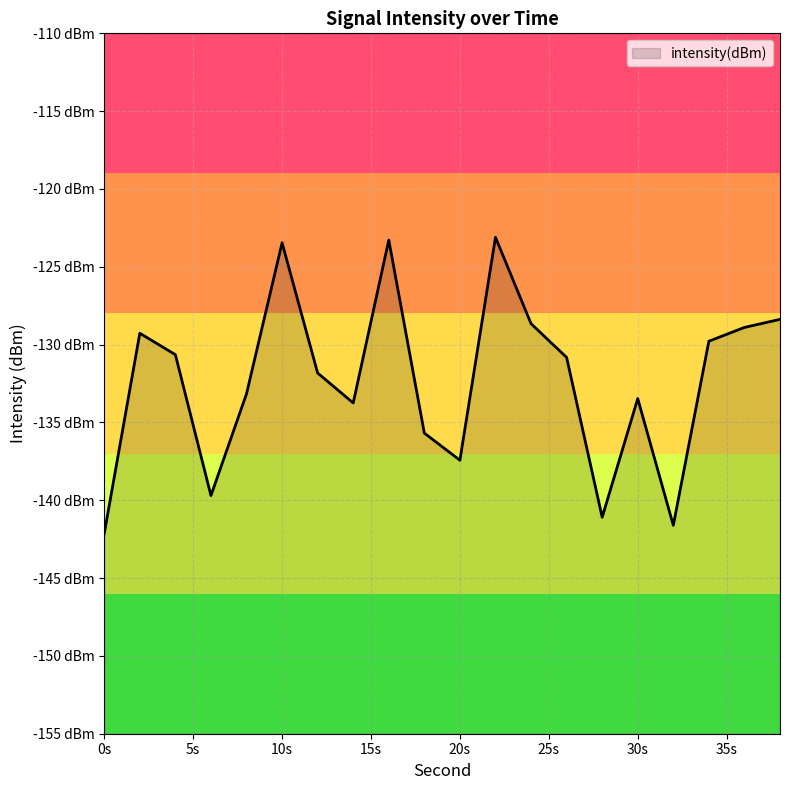

What is the value of the 1st point from the left?

-142.1